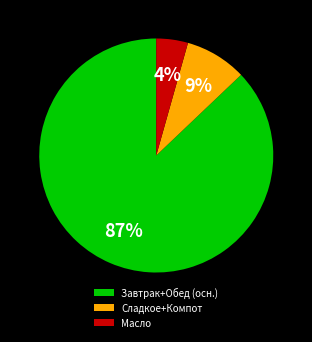

Which has a higher value, Масло or Завтрак+Обед (осн.)?

Завтрак+Обед (осн.)